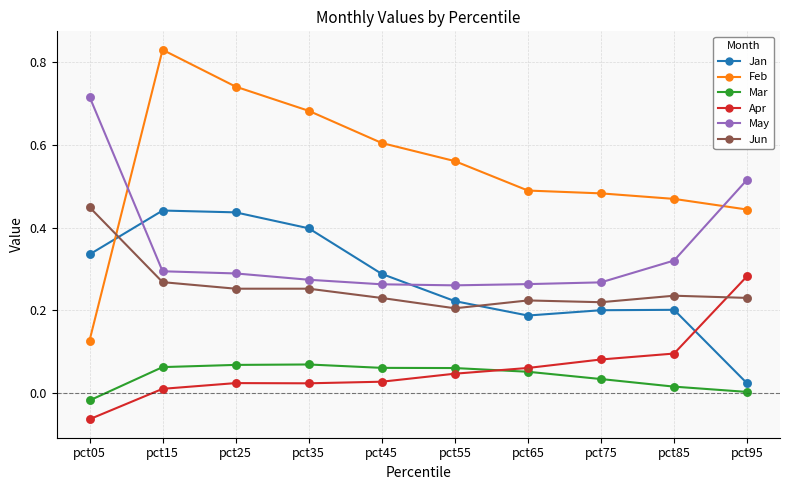

Which series has the largest range (max minus min)?

Feb